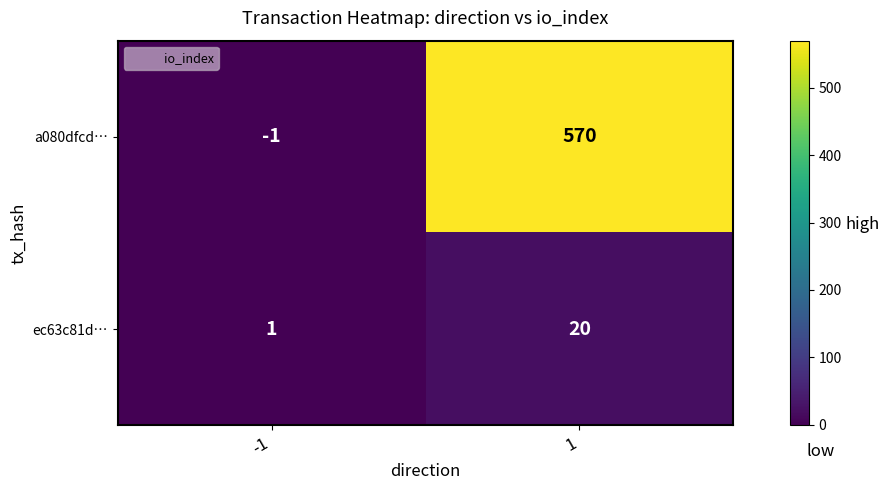

Rank the series by their average value, from highest to lowest.

a080dfcd…, ec63c81d…